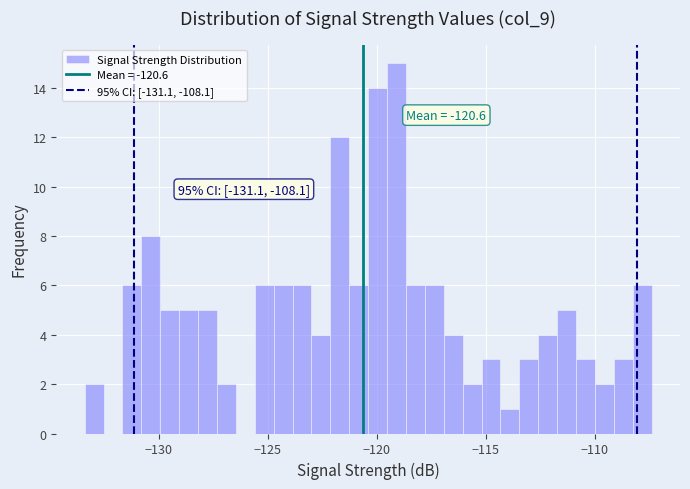

Around what value on the x-axis is the tallest bar? Give the approximate position of its centre, as read against the axis.

-119.0